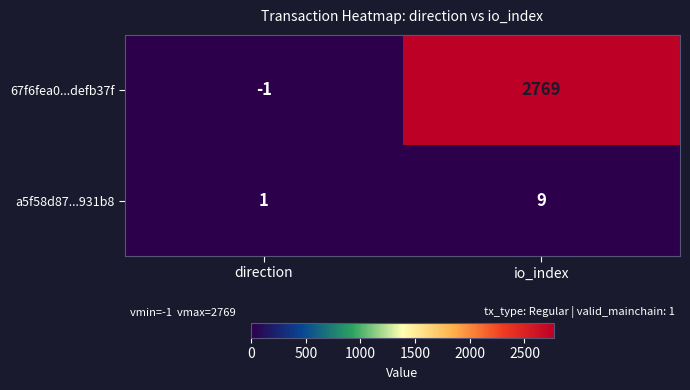

What is the sum of all 67f6fea0...defb37f values?

2768